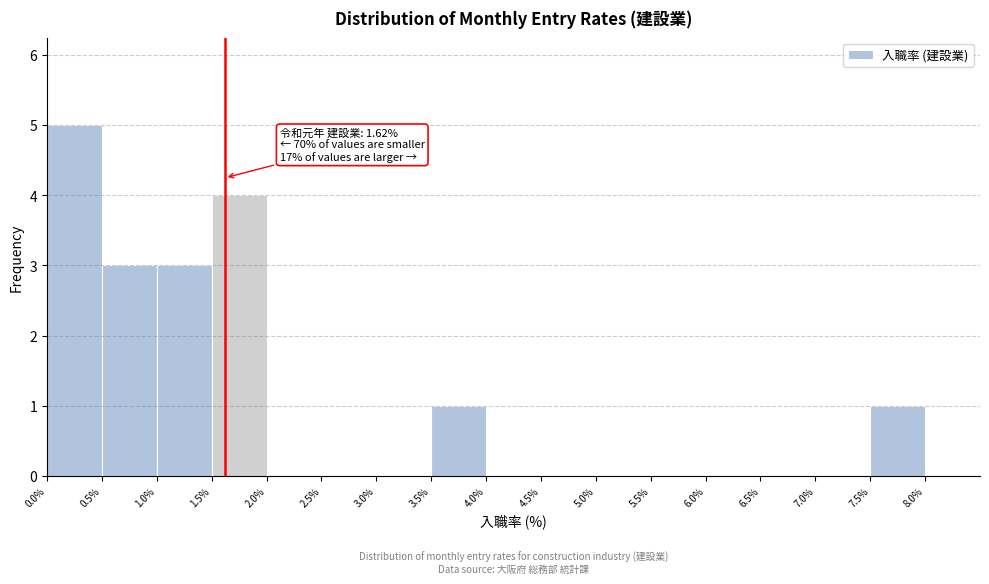

Over which range of the x-axis is the bar tallest?

0.0 to 0.5